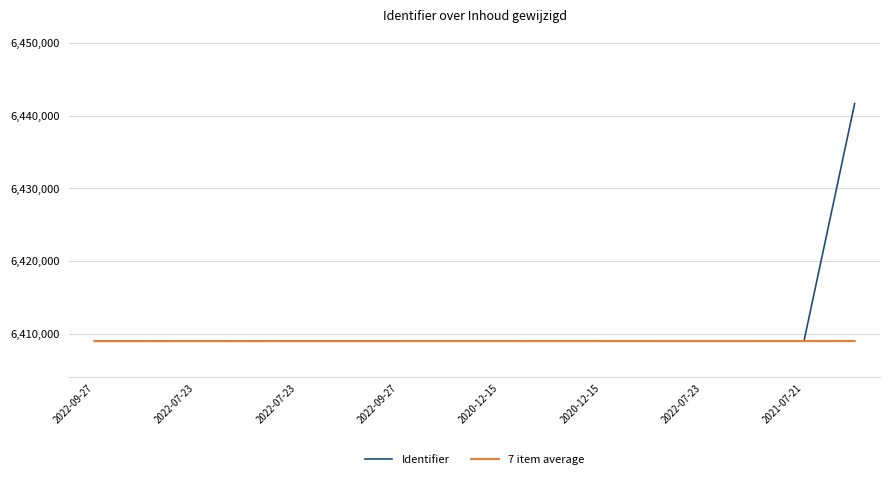

What is the sum of all Identifier values?

102576773.0